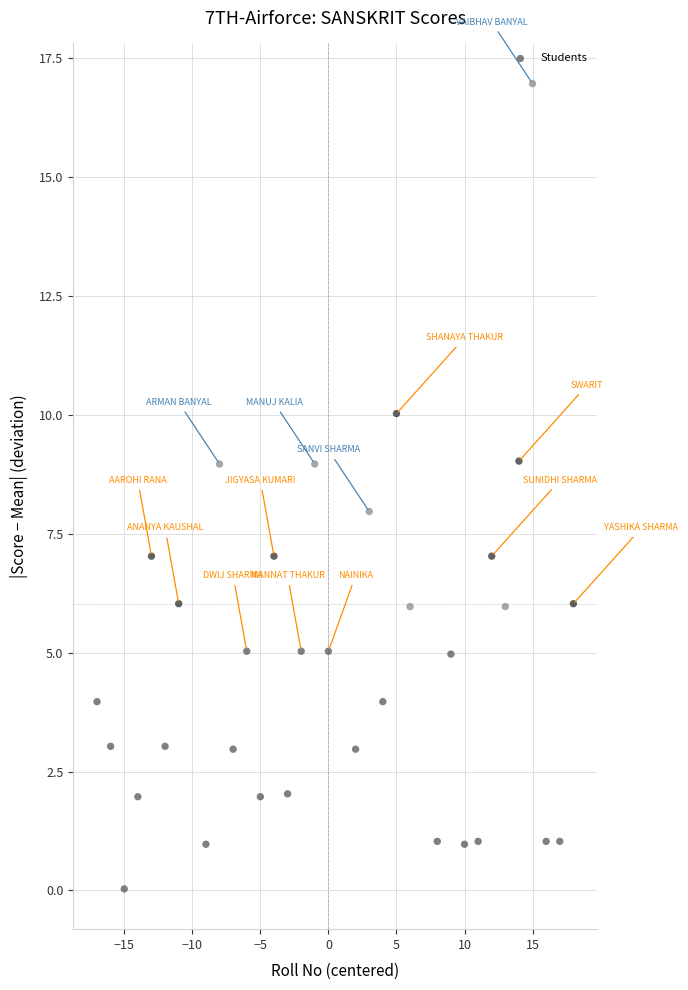

What is the range of Y values (max minus min)?

16.9